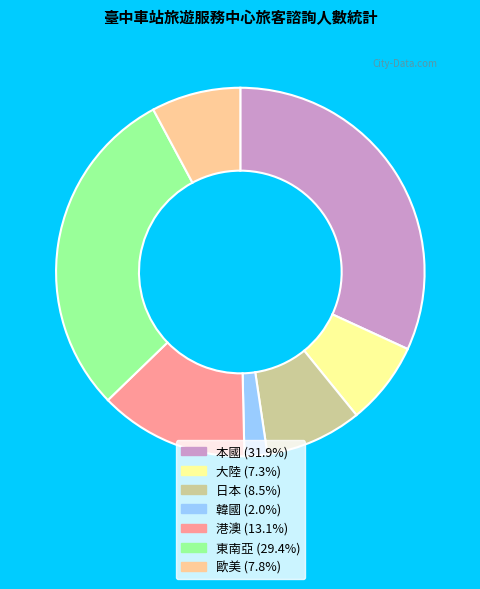

Does 大陸 account for over 50% of the chart?

No